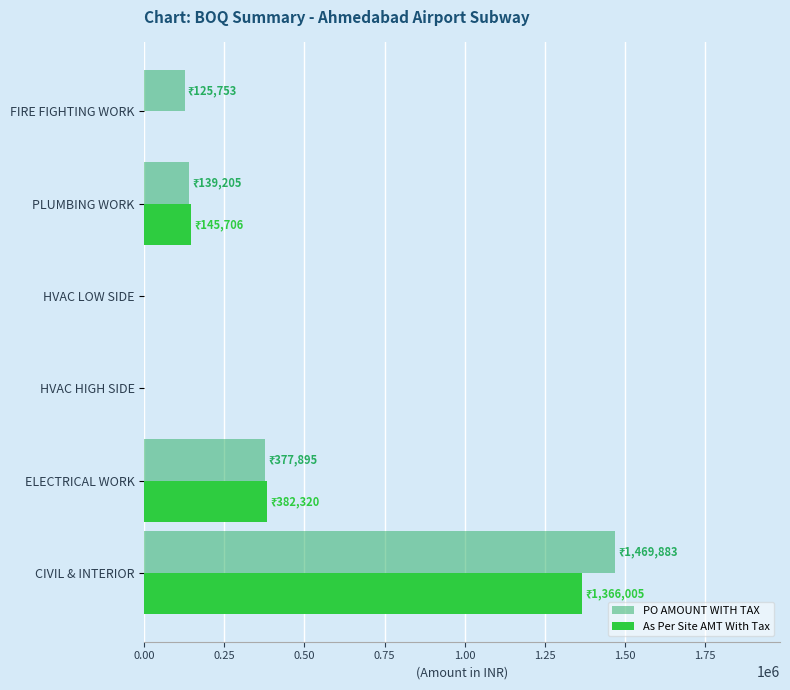

What is the maximum value shown in the chart?

1469882.6